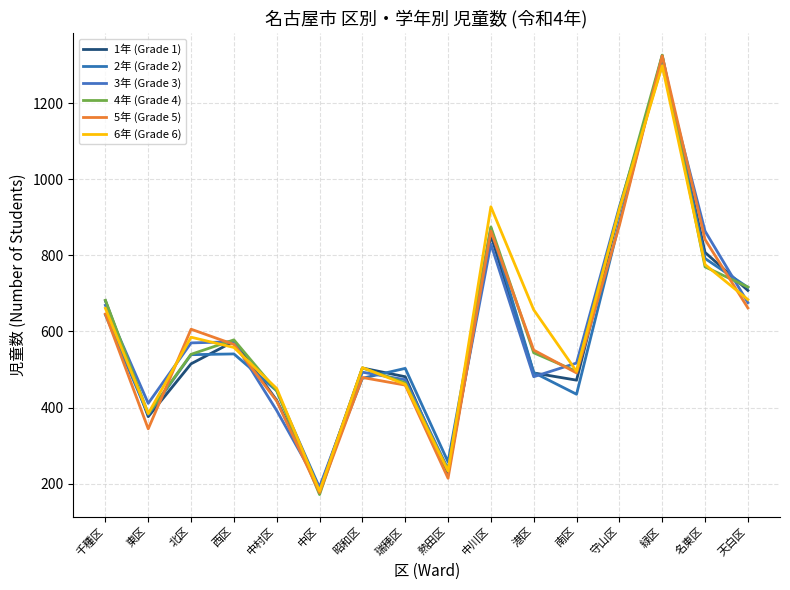

What is the total value across all series at 南区?

2905